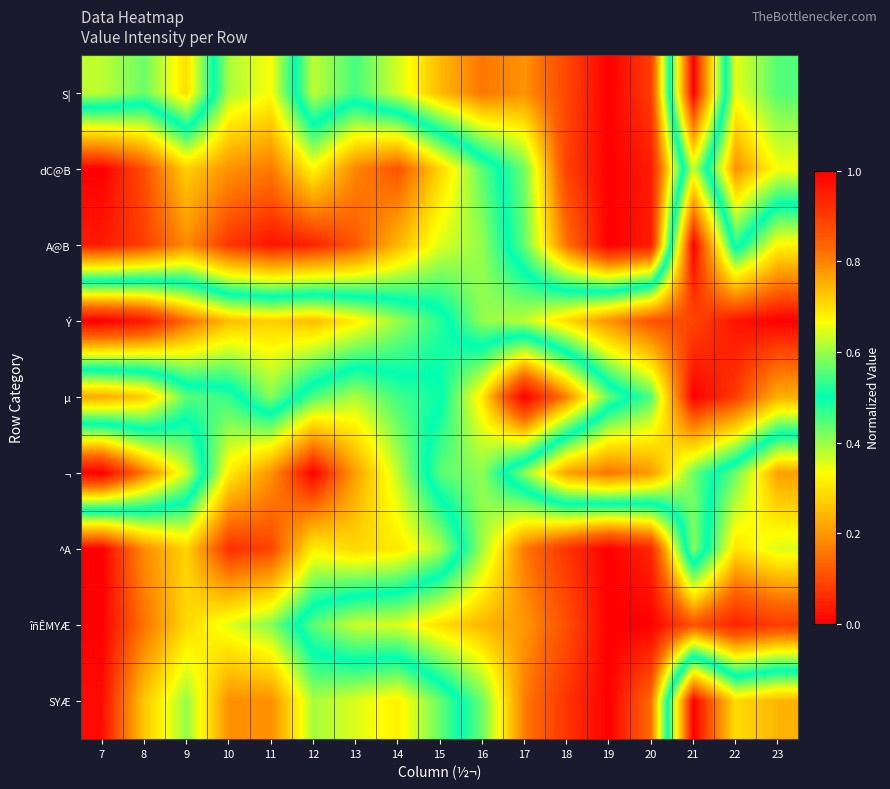

Which label corresponds to the largest value in the chart?

19